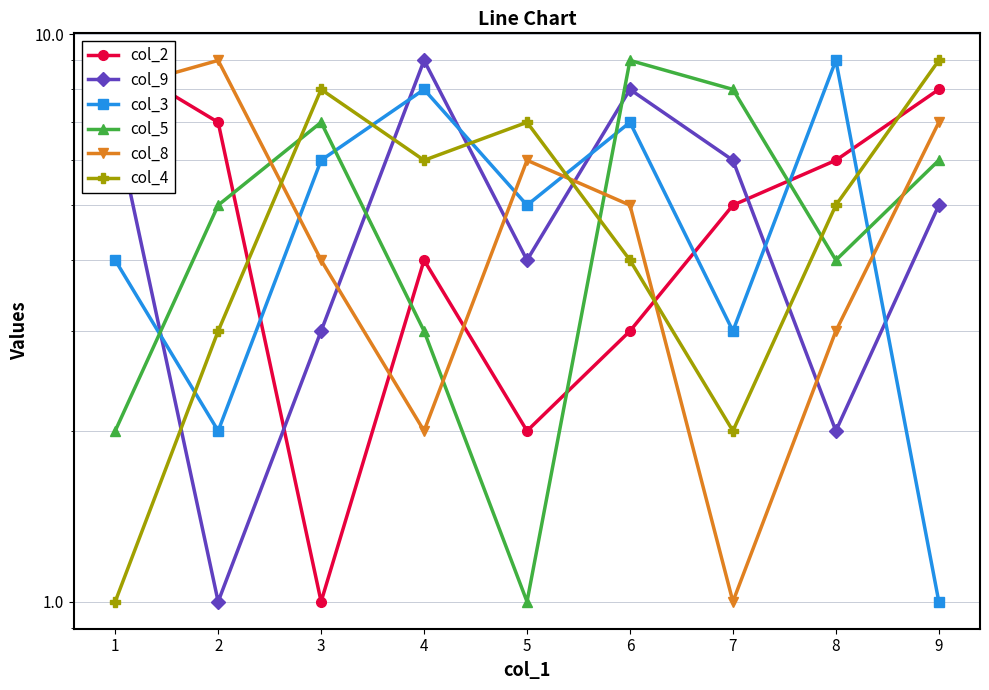

How many intersections are there between col_3 and col_5?

5